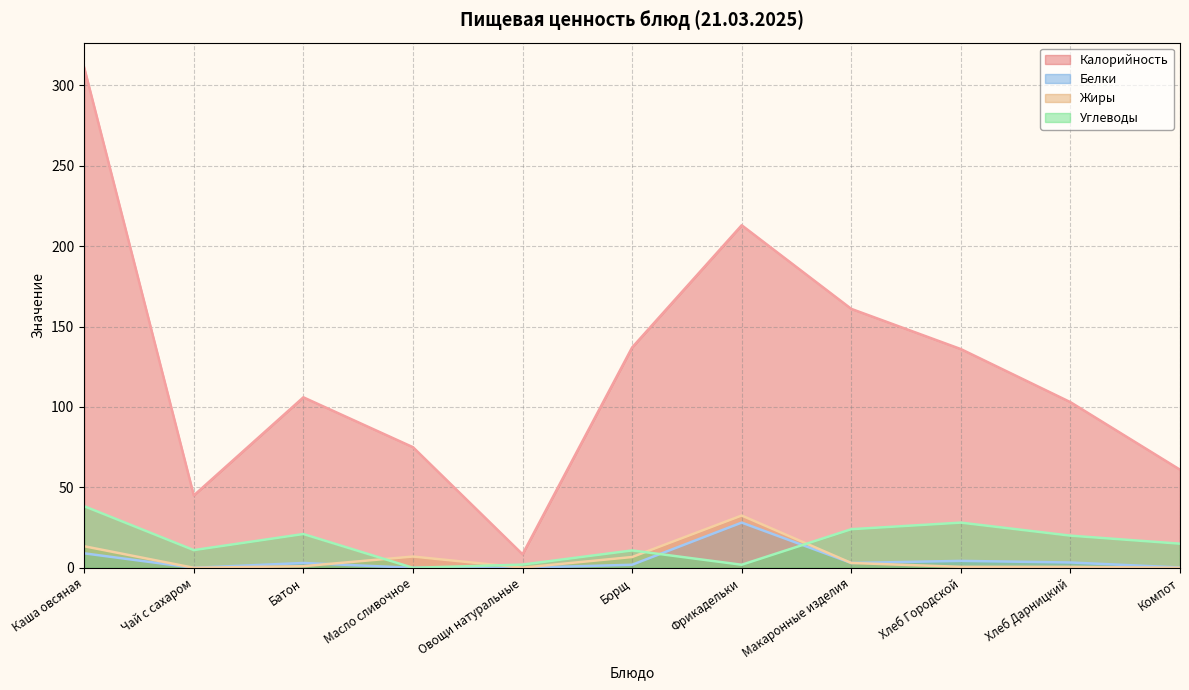

What is the average value of the Углеводы series?

15.6